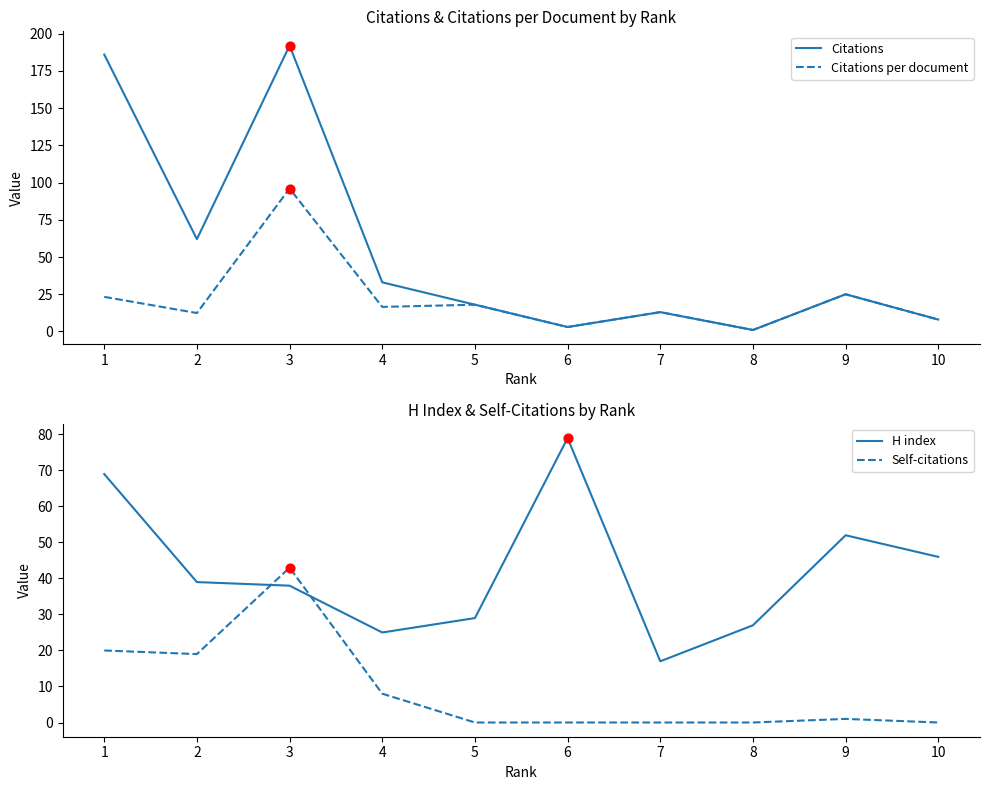

At which category is the sum across all series the highest?

3